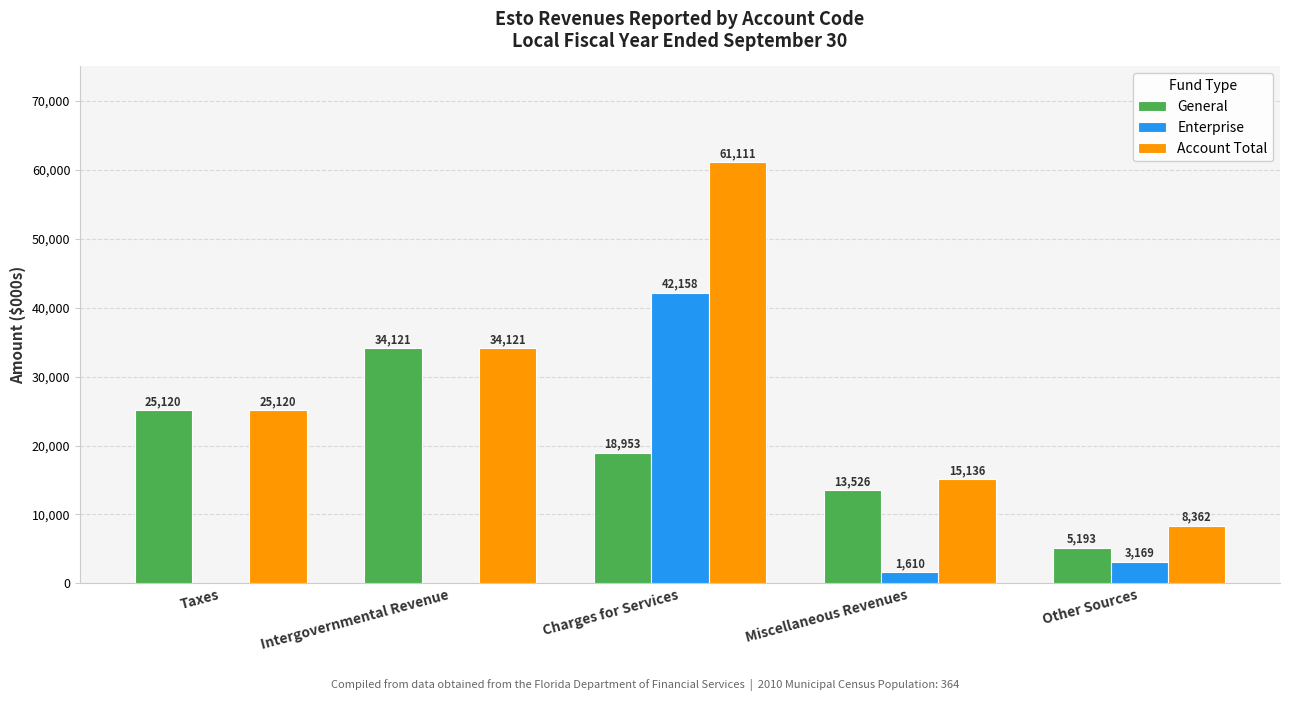

Is it true that General equals 34121 at Intergovernmental Revenue?

True